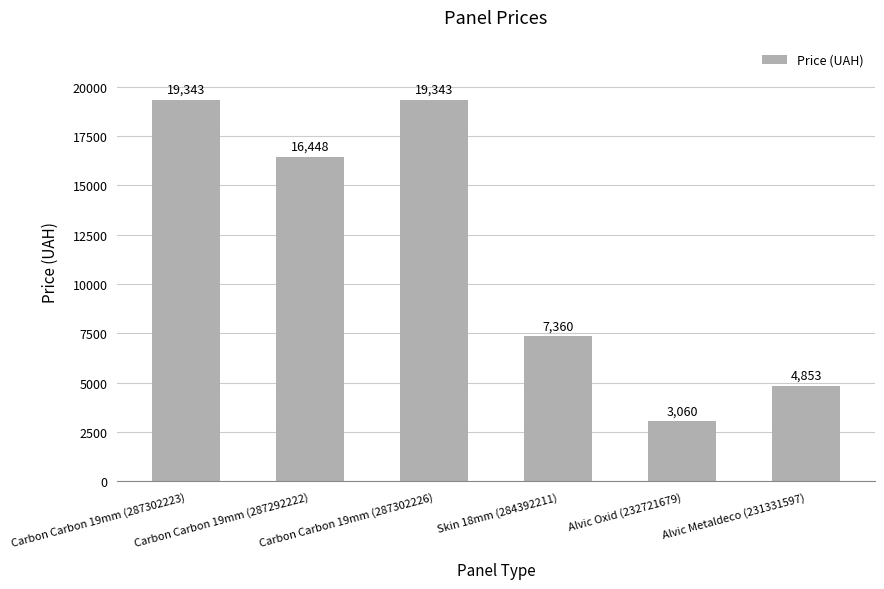

What is the smallest value displayed?

3059.7